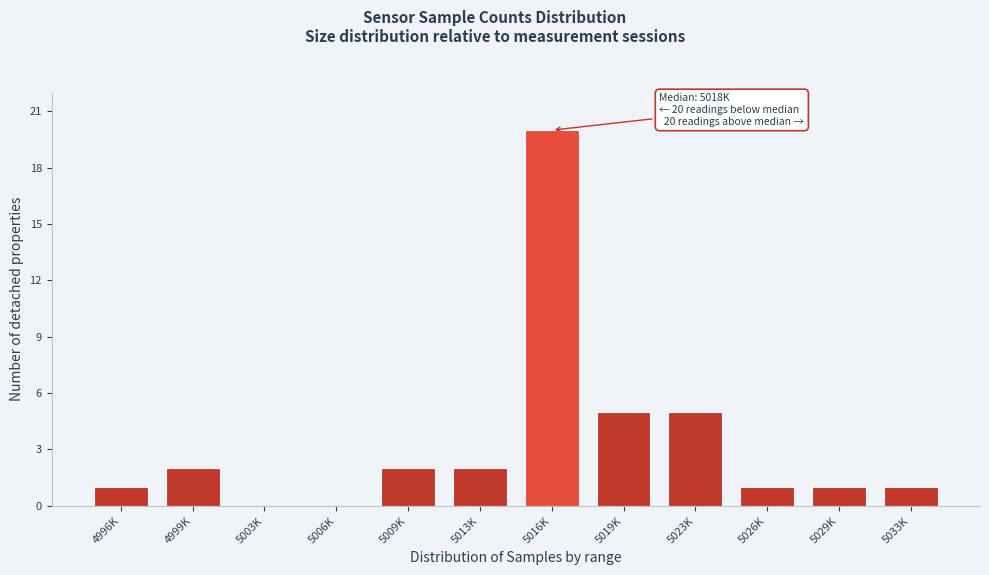

Reading left to right, list all the values displayed in this chart.

4996K=1	4999K=2	5003K=0	5006K=0	5009K=2	5013K=2	5016K=20	5019K=5	5023K=5	5026K=1	5029K=1	5033K=1